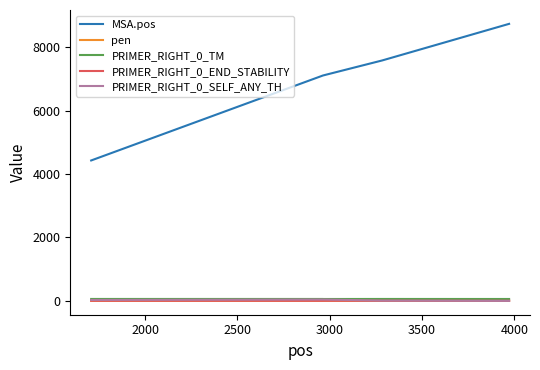

Which series has the largest range (max minus min)?

MSA.pos